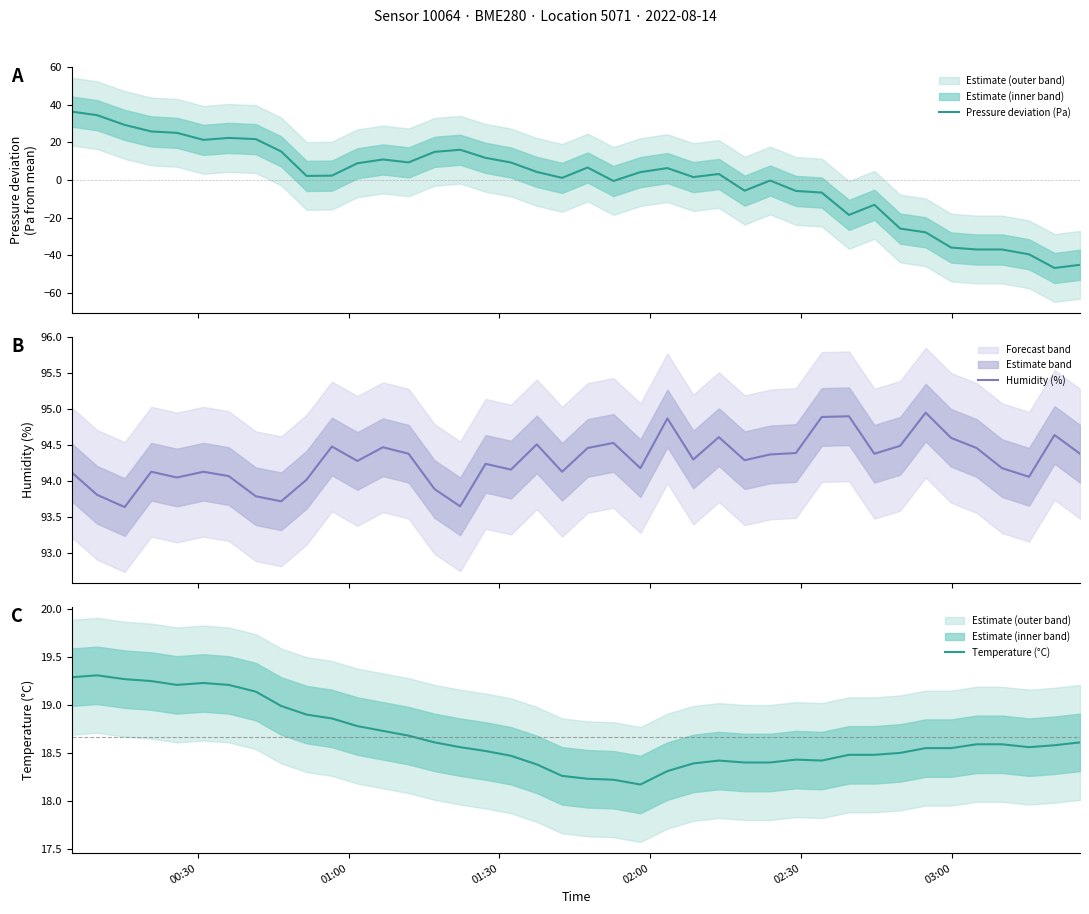

What is the highest value of the Pressure deviation (Pa) series?

36.3